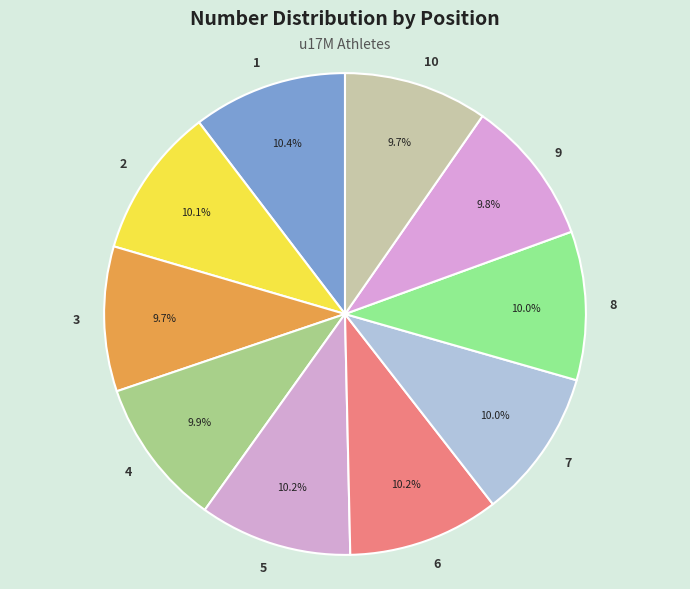

What portion of the pie excludes 9?

90.2%